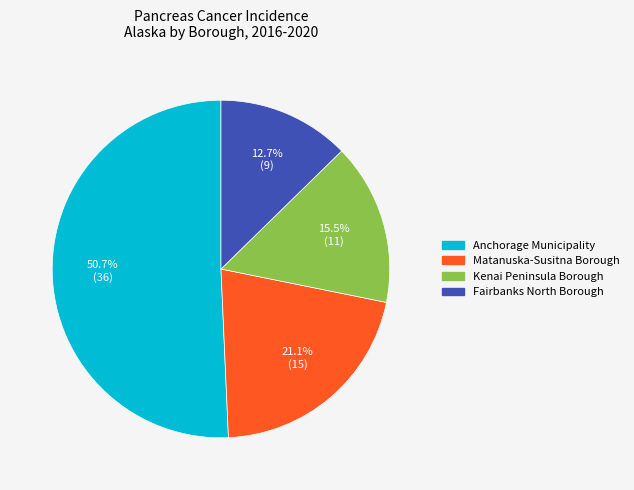

What portion of the pie excludes Kenai Peninsula Borough?

84.5%